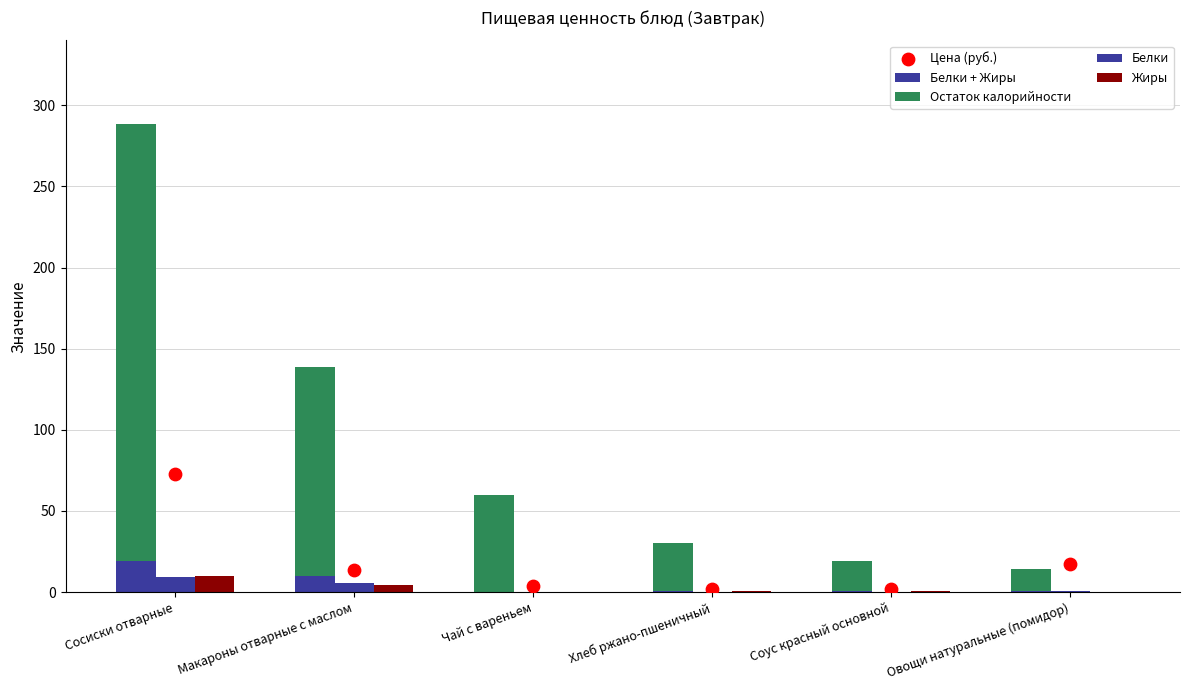

At how many categories does at least one series exceed 131?

1